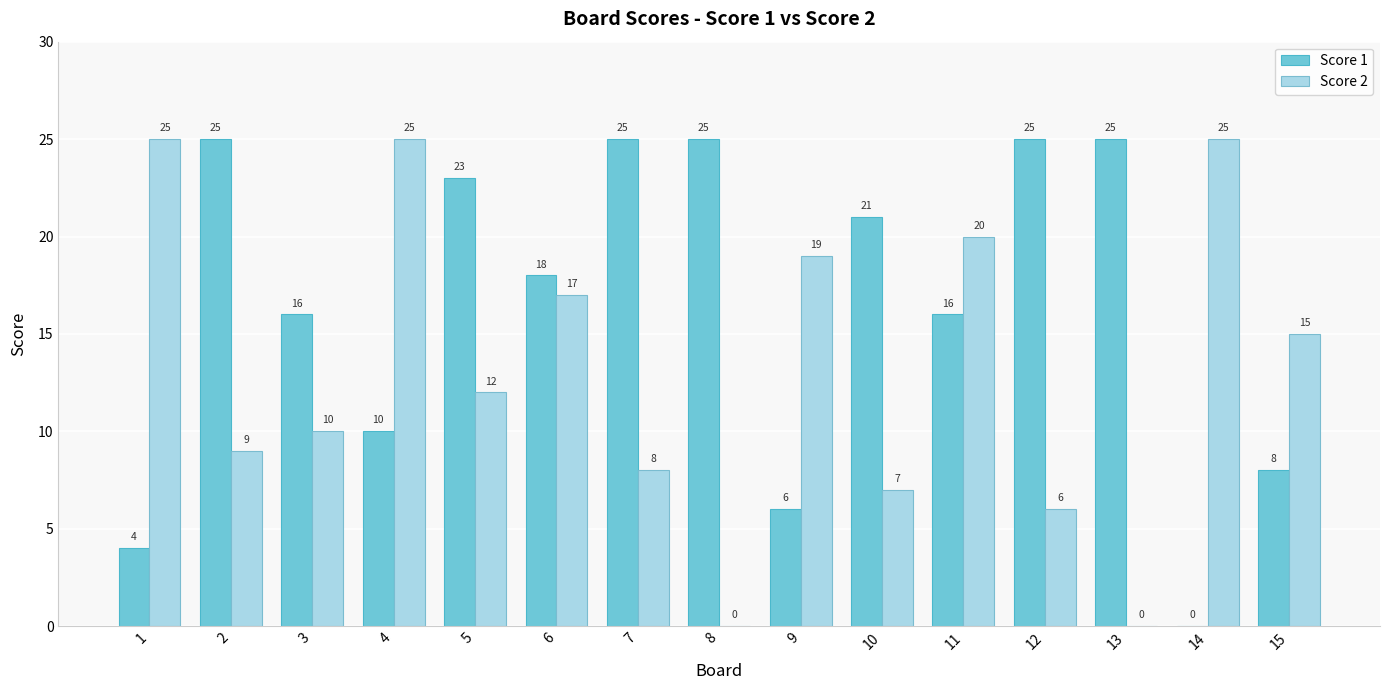

What are all the series names shown in the legend?

Score 1, Score 2